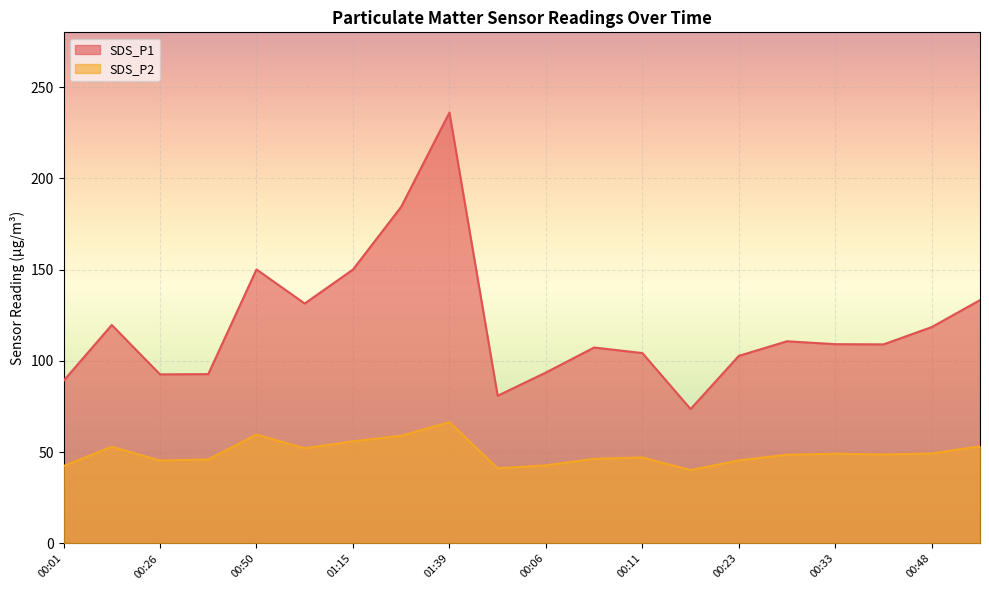

How many lines are shown in the chart?

2